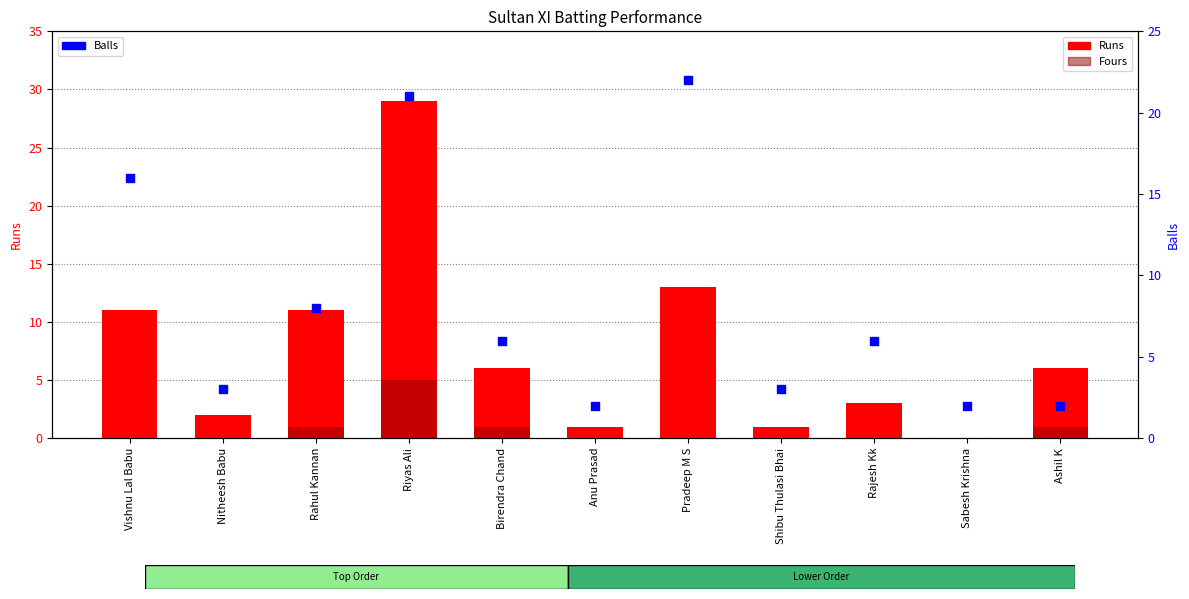

What are all the series names shown in the legend?

Runs, Fours, Balls